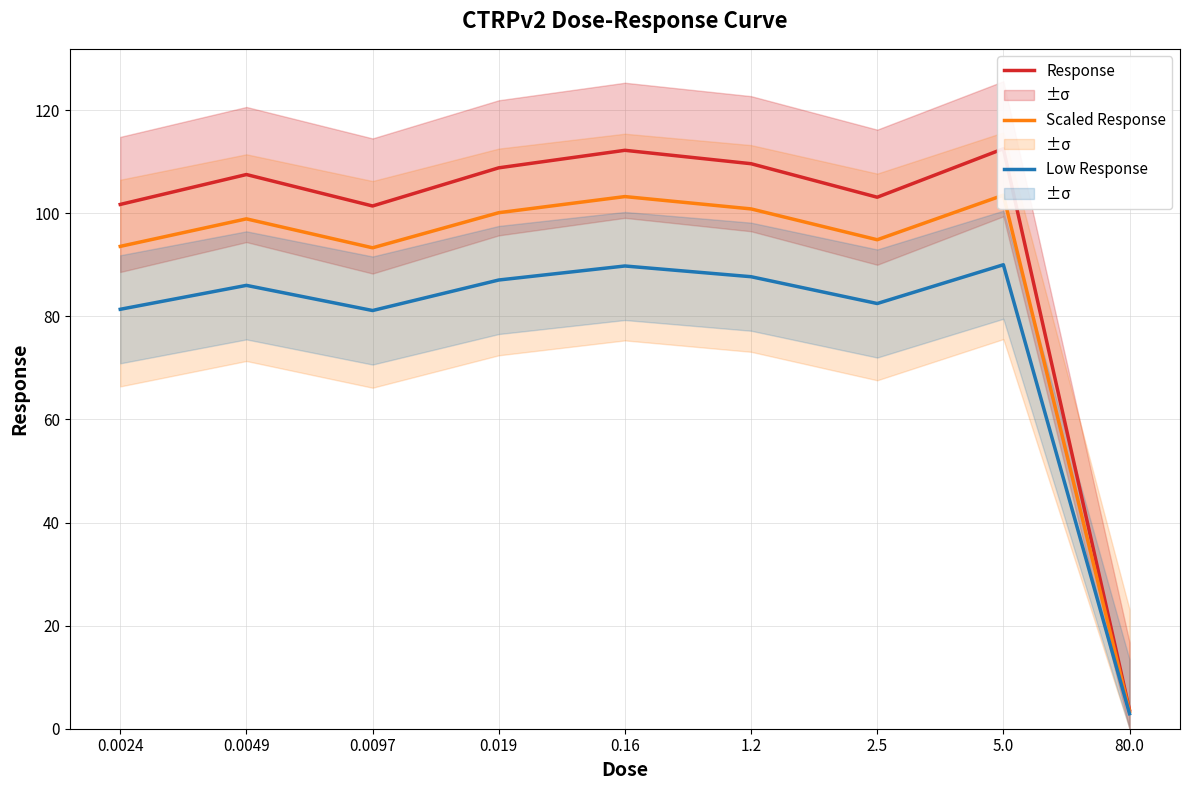

At which label does Low Response reach its peak?

5.0